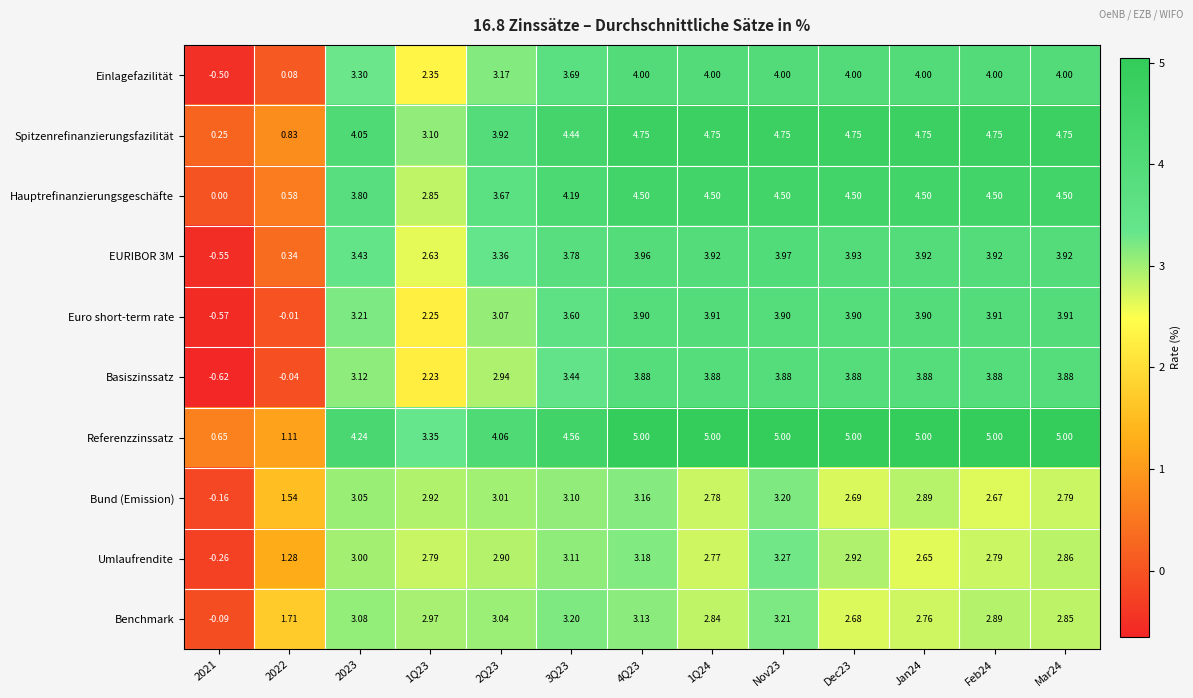

Which series has the largest total across all categories?

Referenzzinssatz